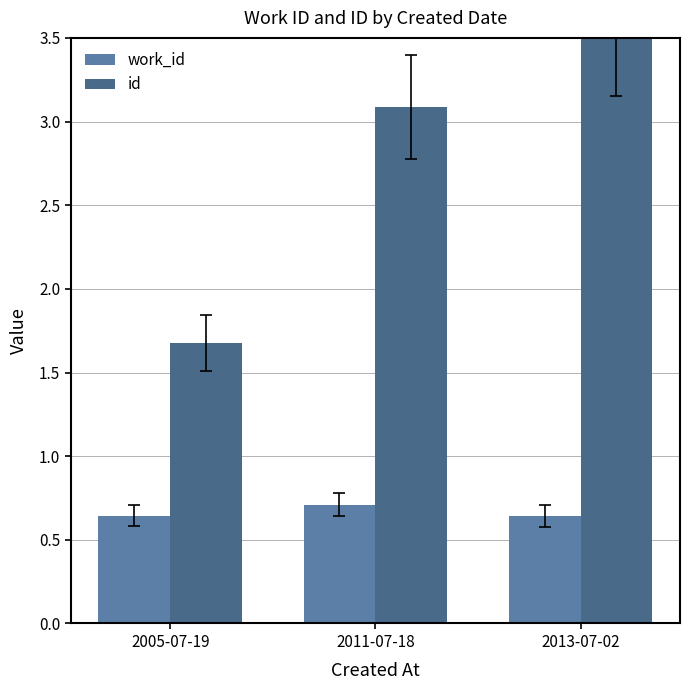

At 2005-07-19, list the series in order from largest to smallest.

id, work_id